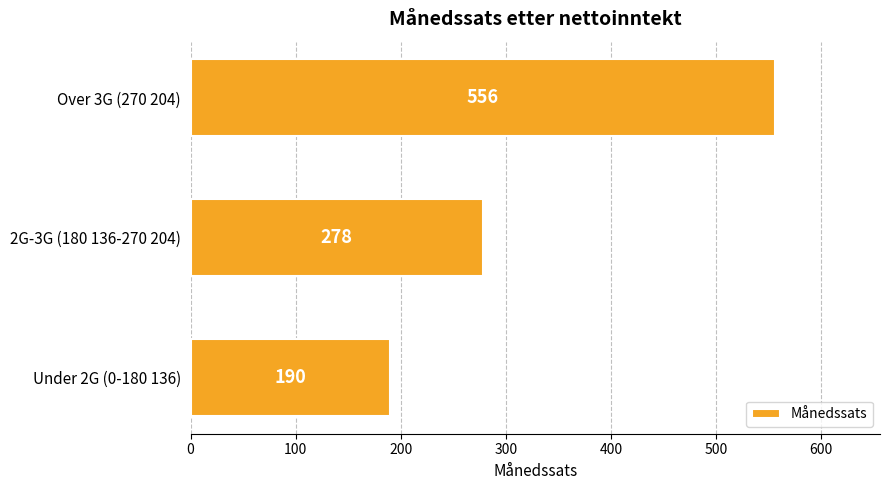

How many series are shown in this chart?

1